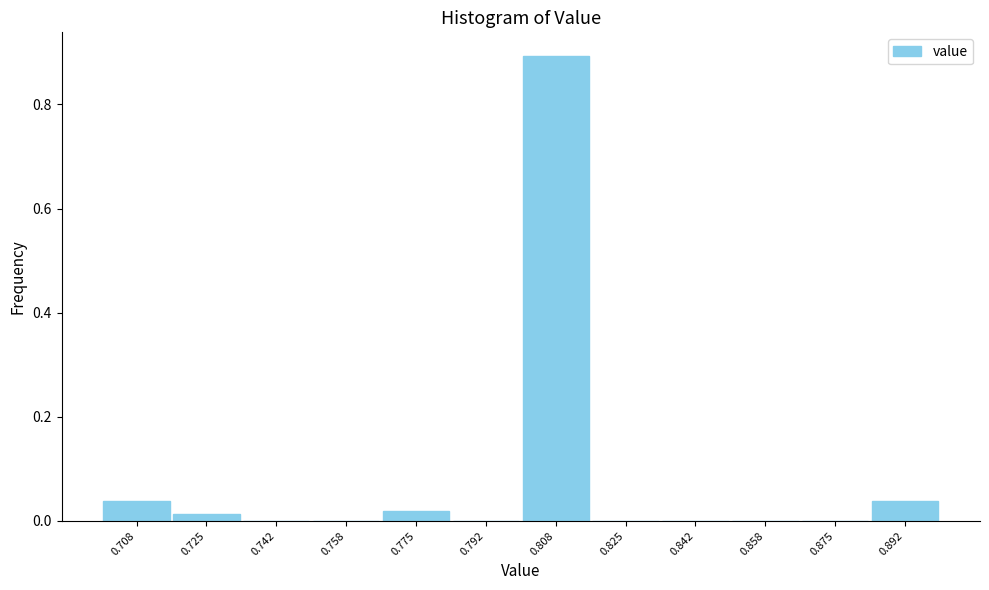

What is the height of the bar covering 0.884 to 0.900 on the x-axis? Neither the bar edges nor the heights are printed on the chart, so give them approximately, as read against the axes.

0.04